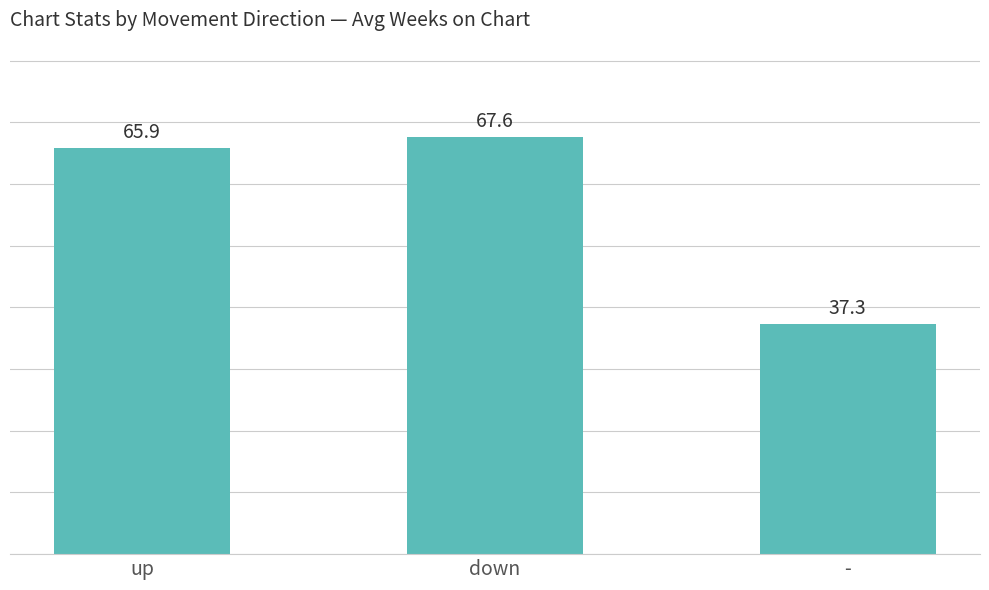

What is the label of the 1st bar from the left?

up